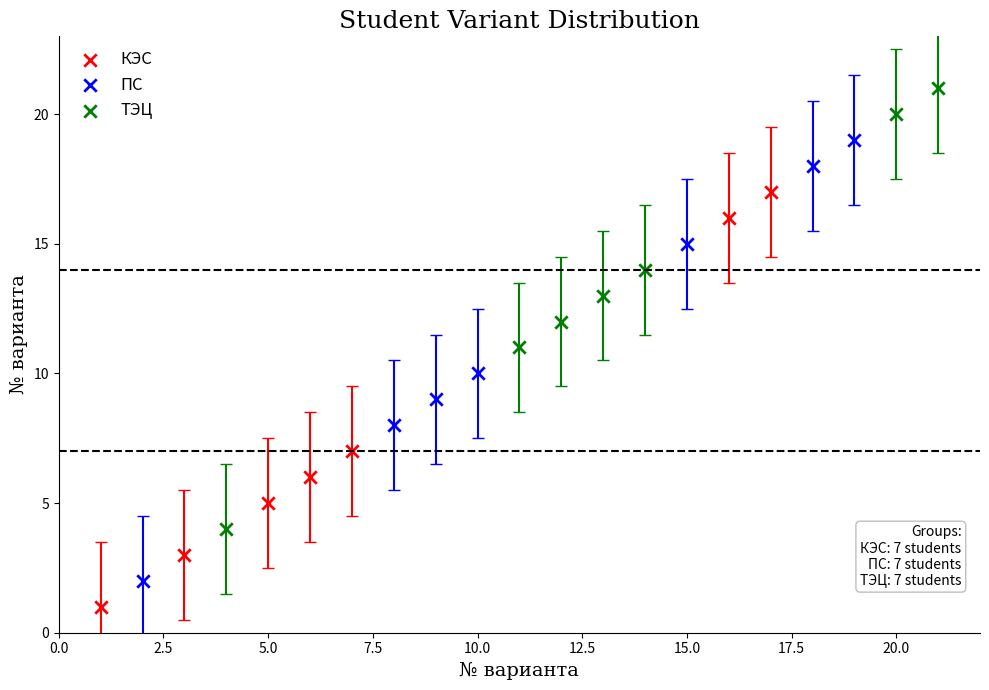

Which series contains the highest Y value?

ТЭЦ